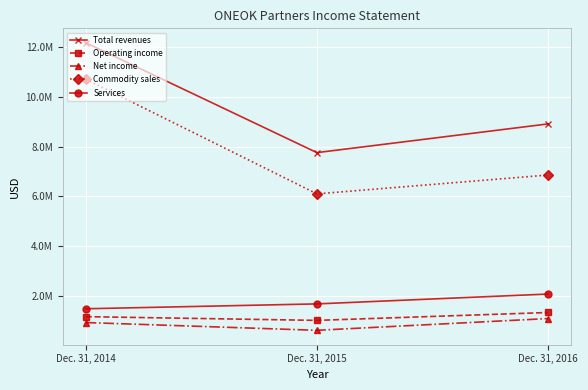

What is the value of the Net income point at the 3rd from the left?

1072264